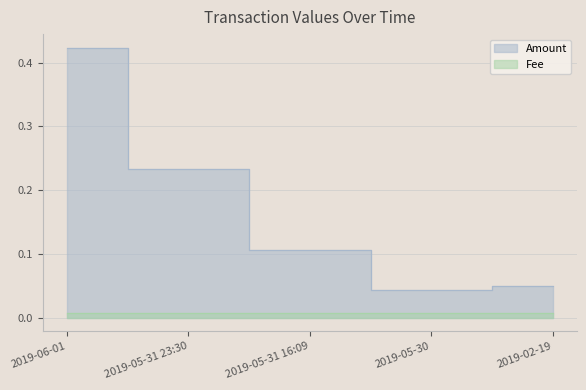

What value does the data have at 2019-05-31 23:30?

0.2